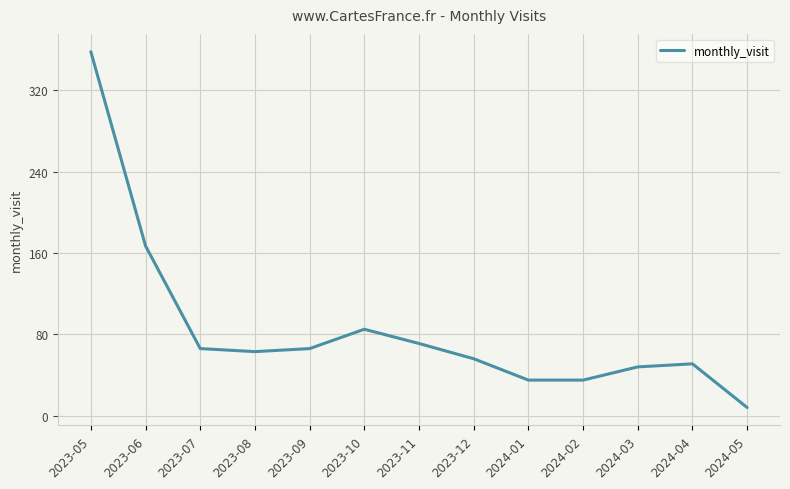

Approximately how many times larger is the value at 2023-06 compared to 2023-07?

2.5